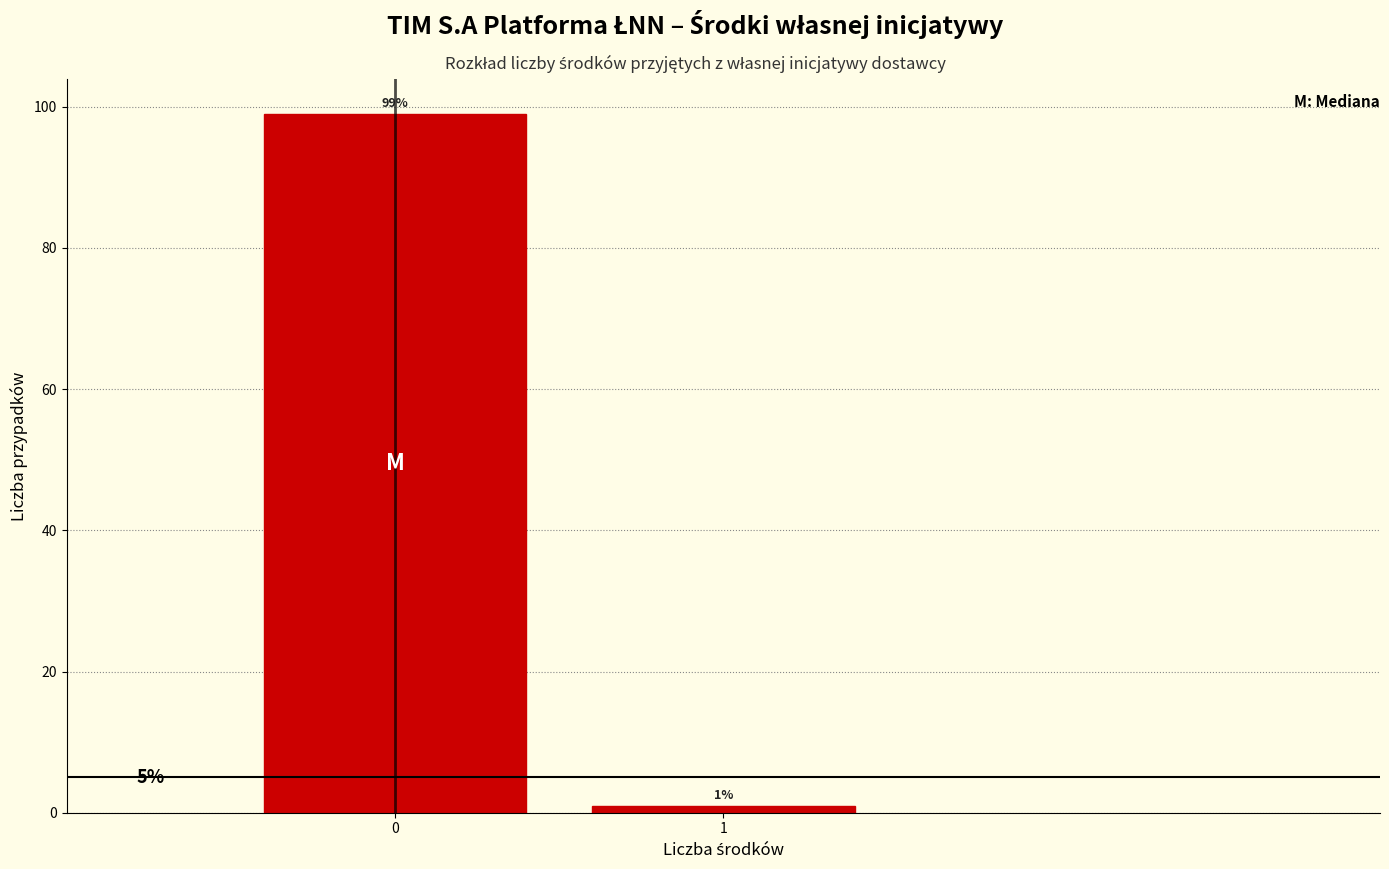

Reading right to left, what are all the values shown in this chart?

1=1.0	0=99.0